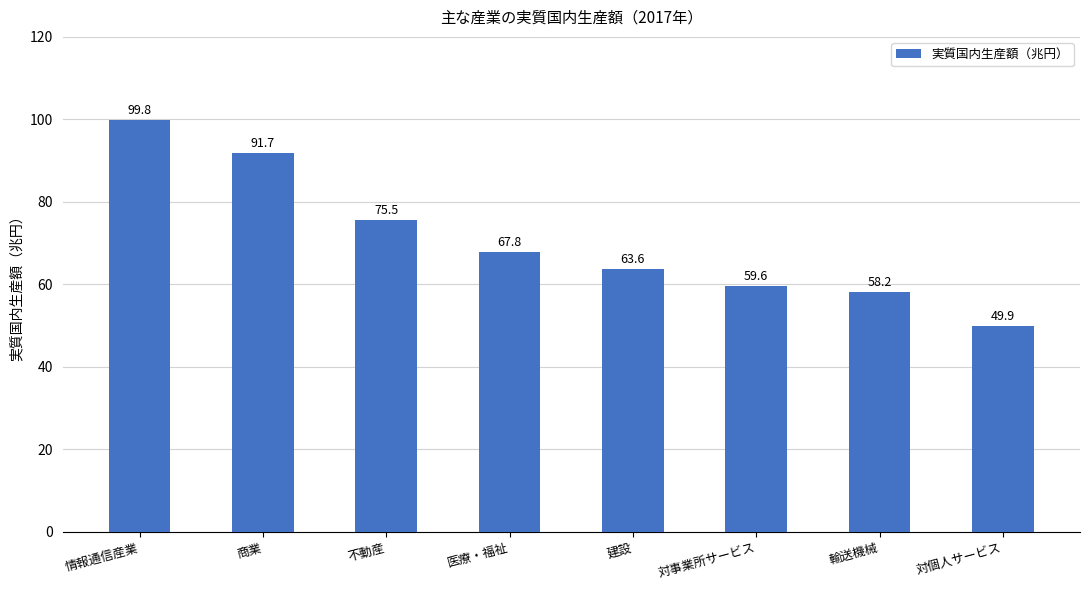

Rank the categories by value from lowest to highest.

対個人サービス, 輸送機械, 対事業所サービス, 建設, 医療・福祉, 不動産, 商業, 情報通信産業